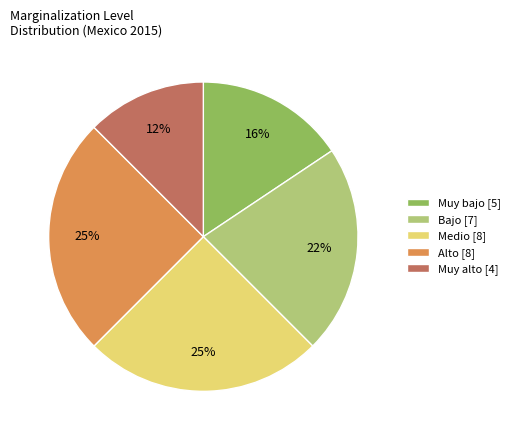

Which category has the smallest portion of the pie?

Muy alto [4]